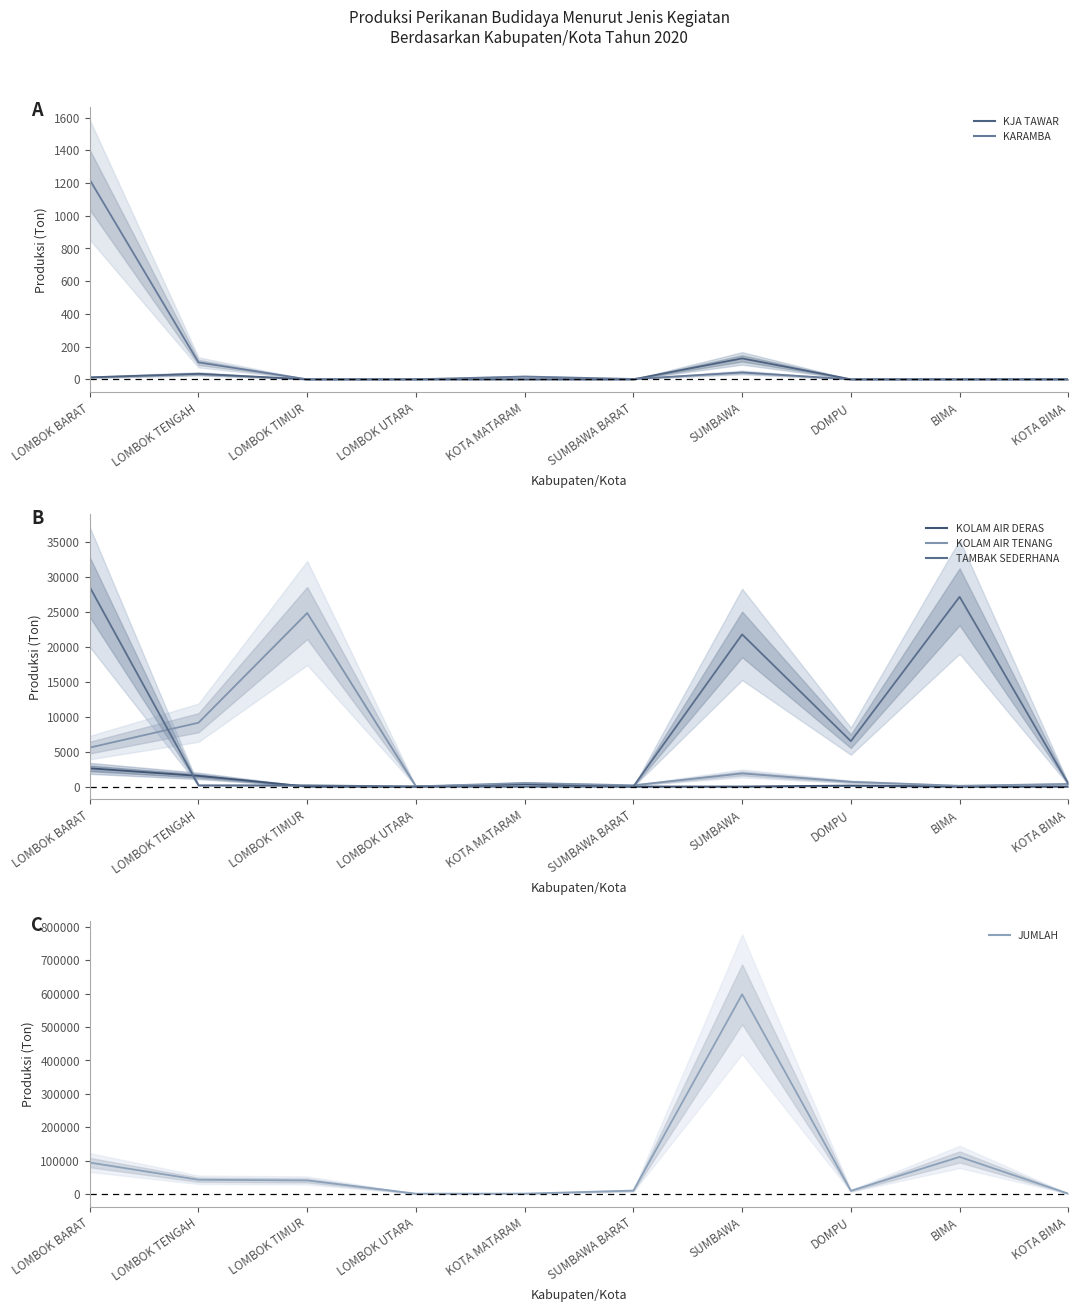

Between LOMBOK UTARA and KOTA BIMA, which series saw the biggest shift?

TAMBAK SEDERHANA